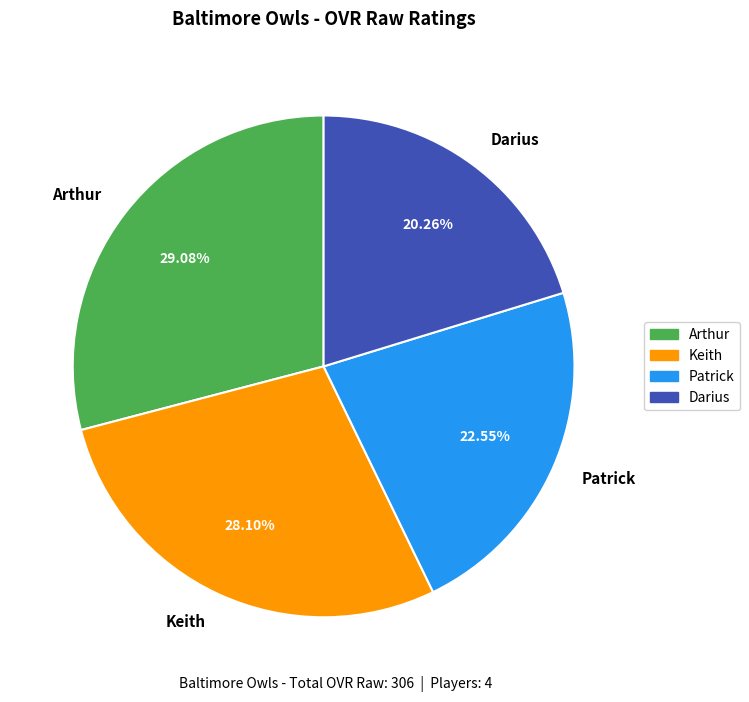

To the nearest percent, what percentage of the pie is Patrick?

23%